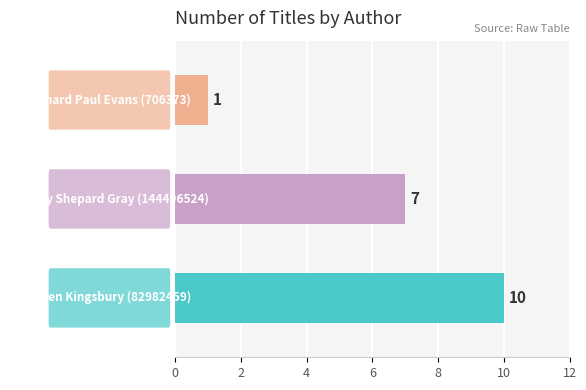

What is the label of the 2nd bar from the right?

Shelley Shepard Gray (144496524)